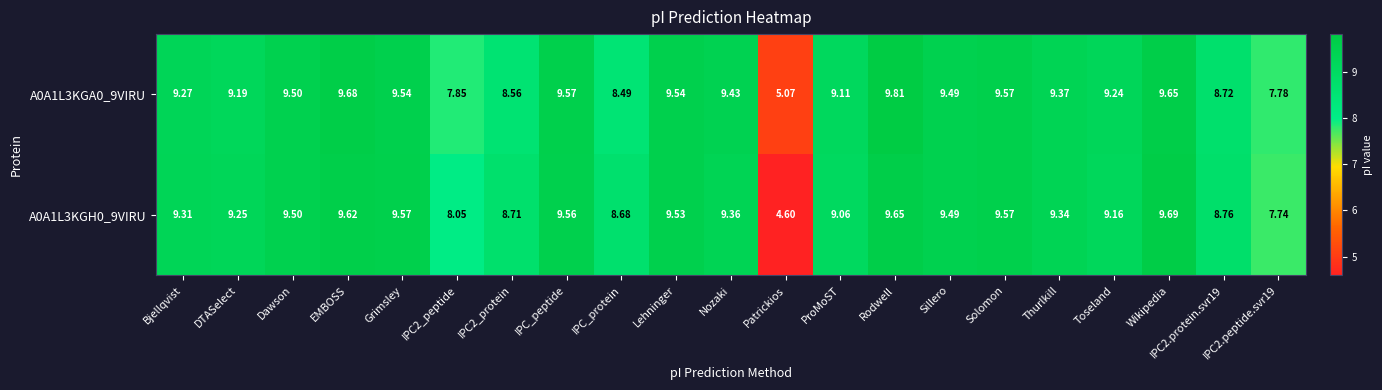

At which label does A0A1L3KGA0_9VIRU first exceed 9?

Bjellqvist